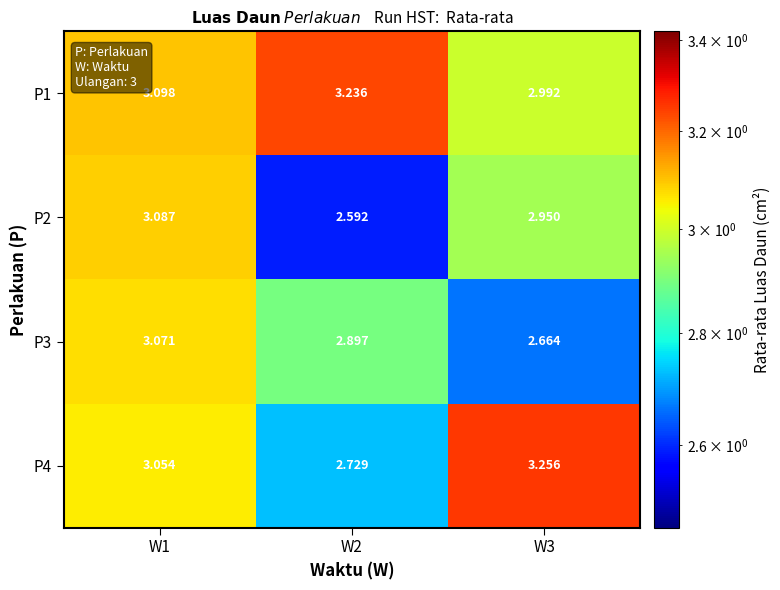

Reading left to right, what are all the values shown in this chart?

P1: W1=3.1	W2=3.2	W3=3.0
P2: W1=3.1	W2=2.6	W3=3.0
P3: W1=3.1	W2=2.9	W3=2.7
P4: W1=3.1	W2=2.7	W3=3.3